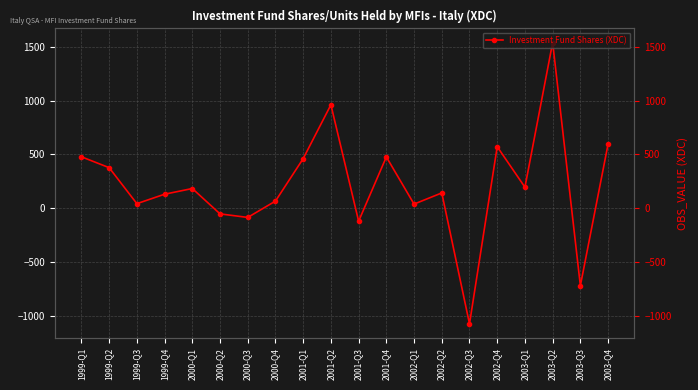

How many data points are less than 183?

10